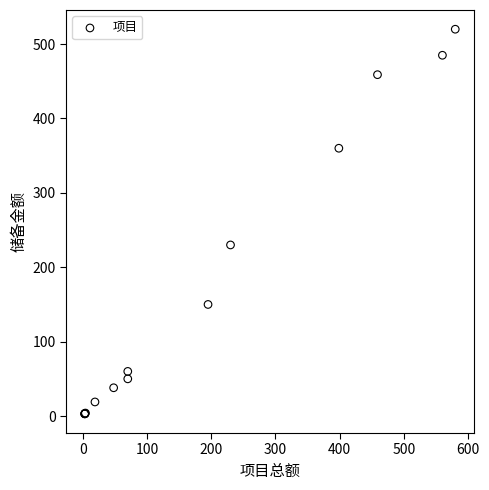

What Y value in the scatter plot is closest to 261?

230.0